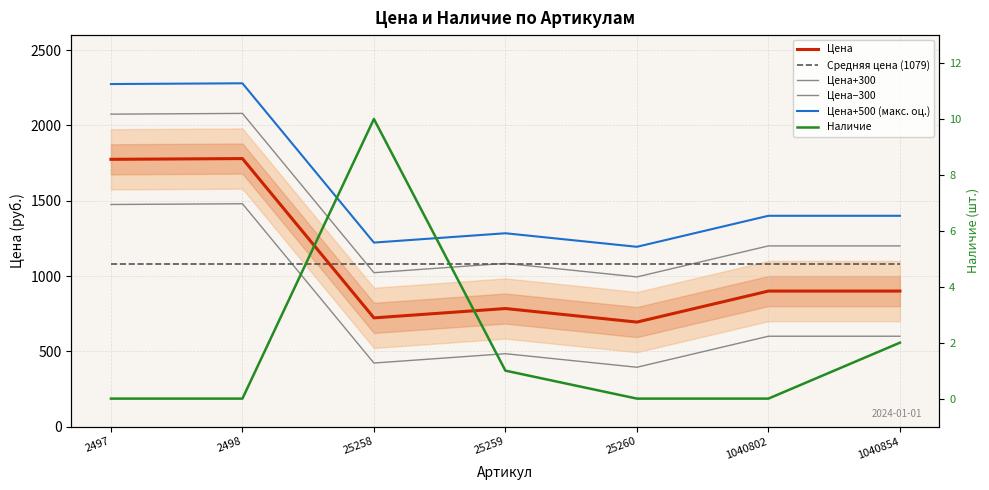

What value does the Цена+500 (макс. оц.) series have at 1040854, to the nearest 50?

1400